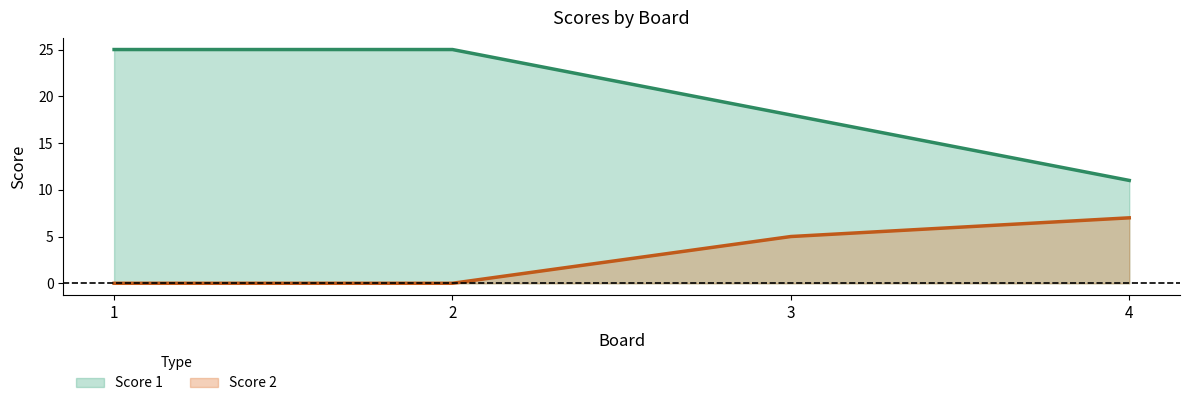

Reading left to right, extract all data points from this chart.

Score 1: 1=25	2=25	3=18	4=11
Score 2: 1=0	2=0	3=5	4=7